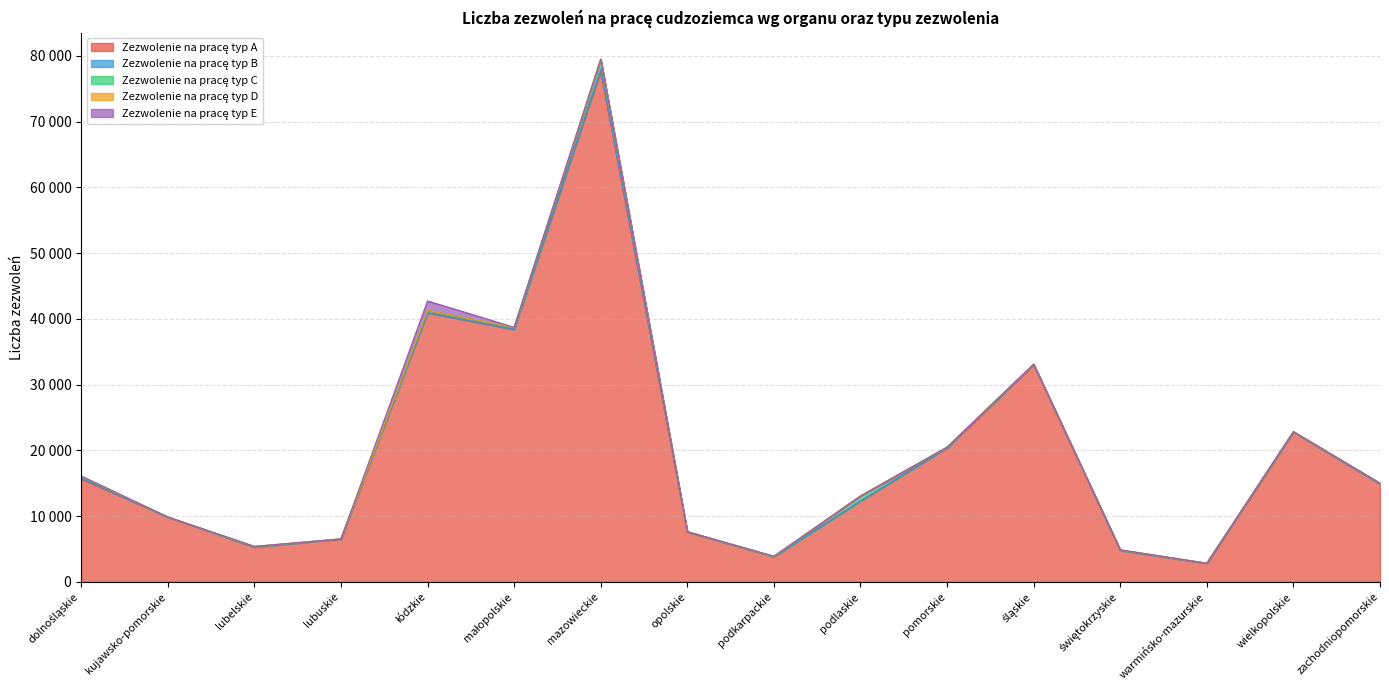

Between łódzkie and śląskie, which series saw the biggest shift?

Zezwolenie na pracę typ A